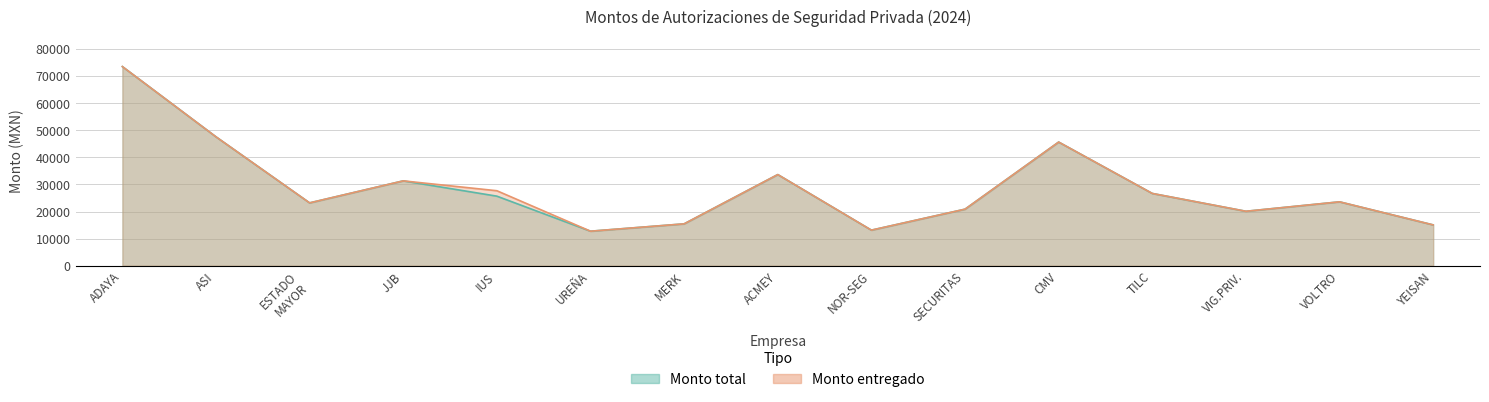

The value of Monto total at JJB is 31316. True or false?

True